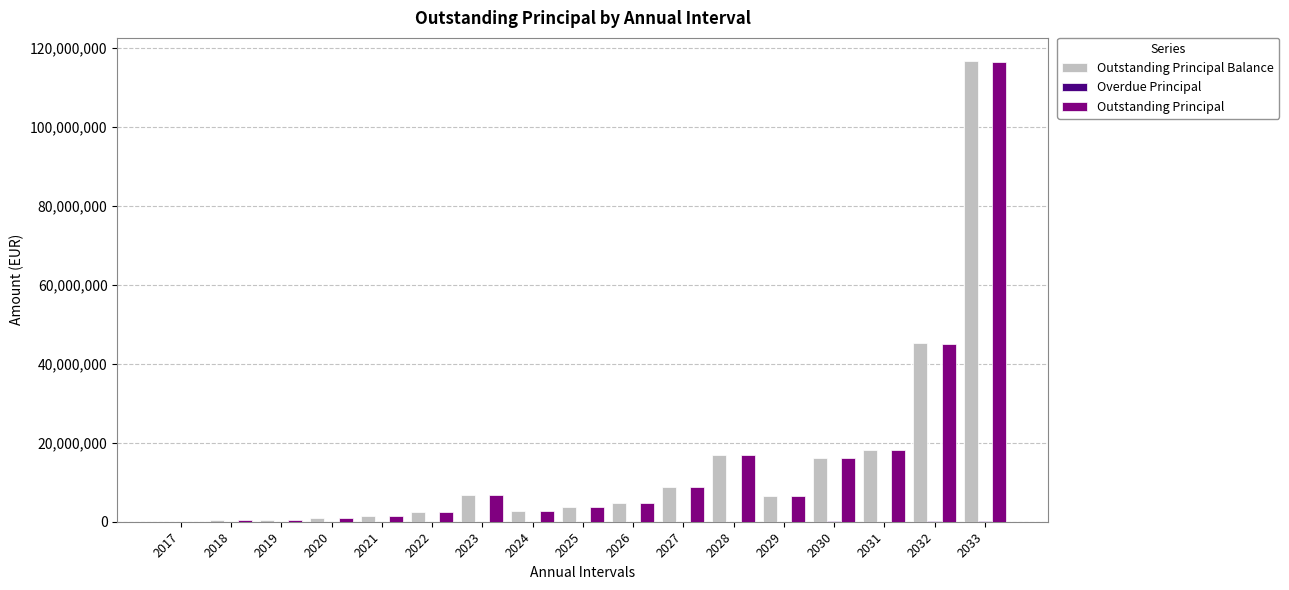

The Outstanding Principal series shows 8804707.4 at 2027. True or false?

True